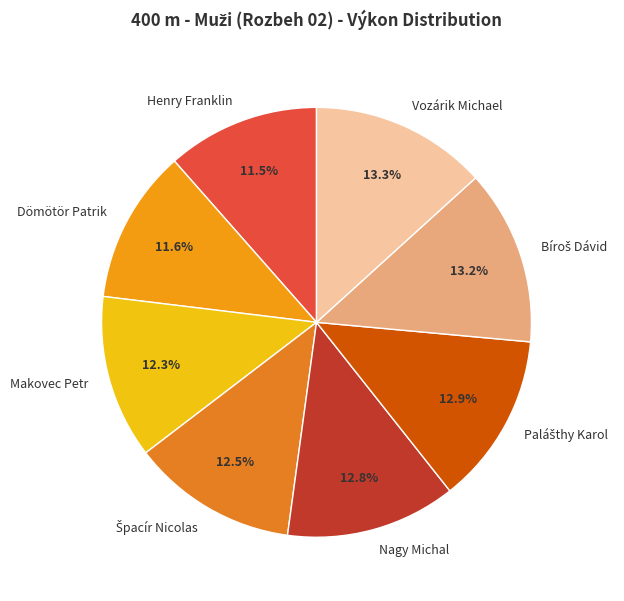

What is the ratio of the value at Makovec Petr to the value at Nagy Michal?

1.0